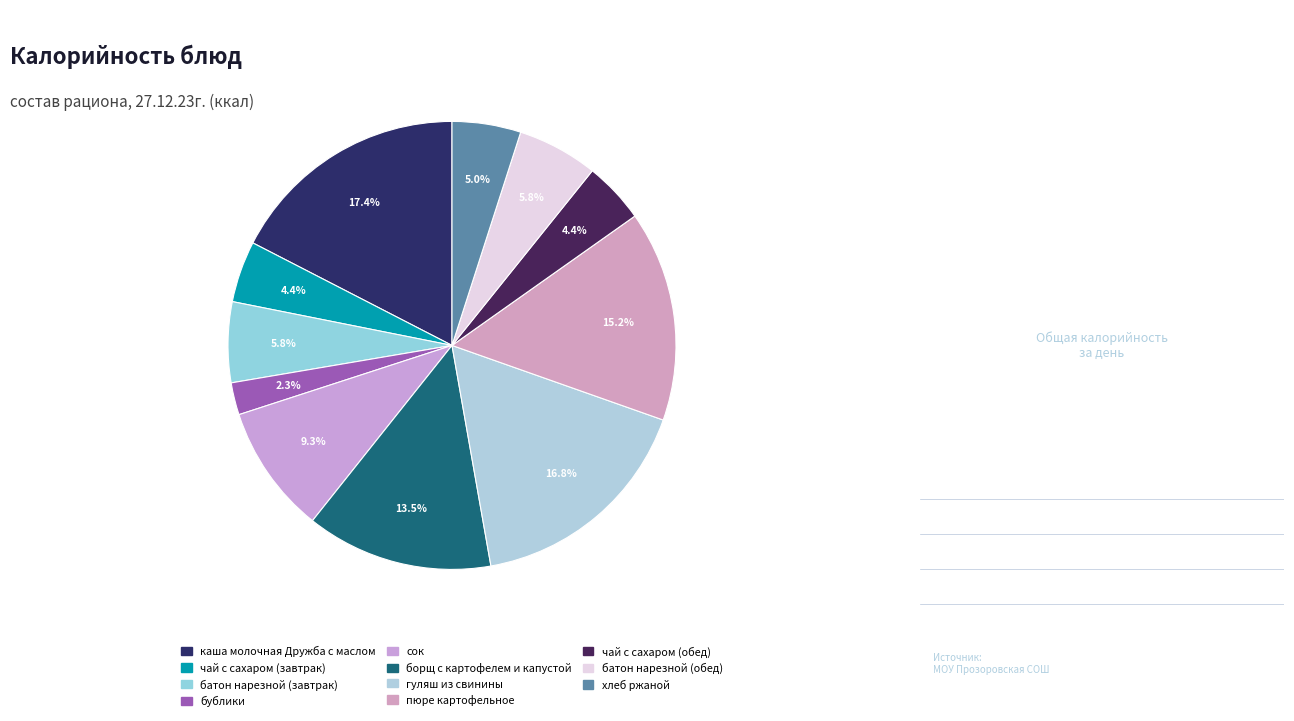

Rank the categories by value from highest to lowest.

каша молочная Дружба с маслом, гуляш из свинины, пюре картофельное, борщ с картофелем и капустой, сок, батон нарезной (завтрак), батон нарезной (обед), хлеб ржаной, чай с сахаром (завтрак), чай с сахаром (обед), бублики